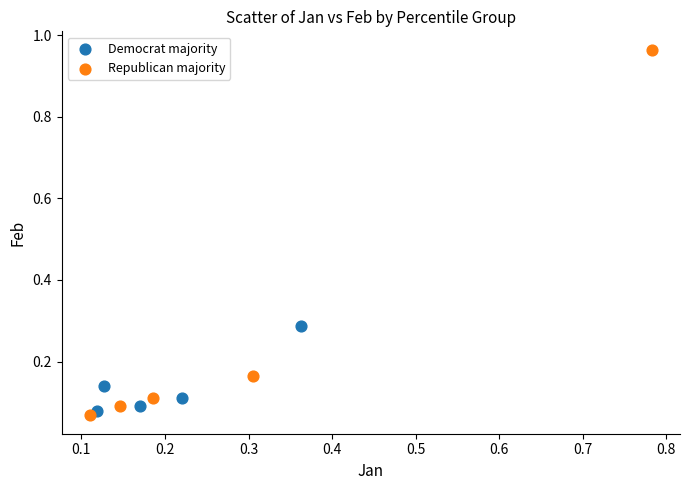

Which series has the largest Y range (max minus min)?

Republican majority